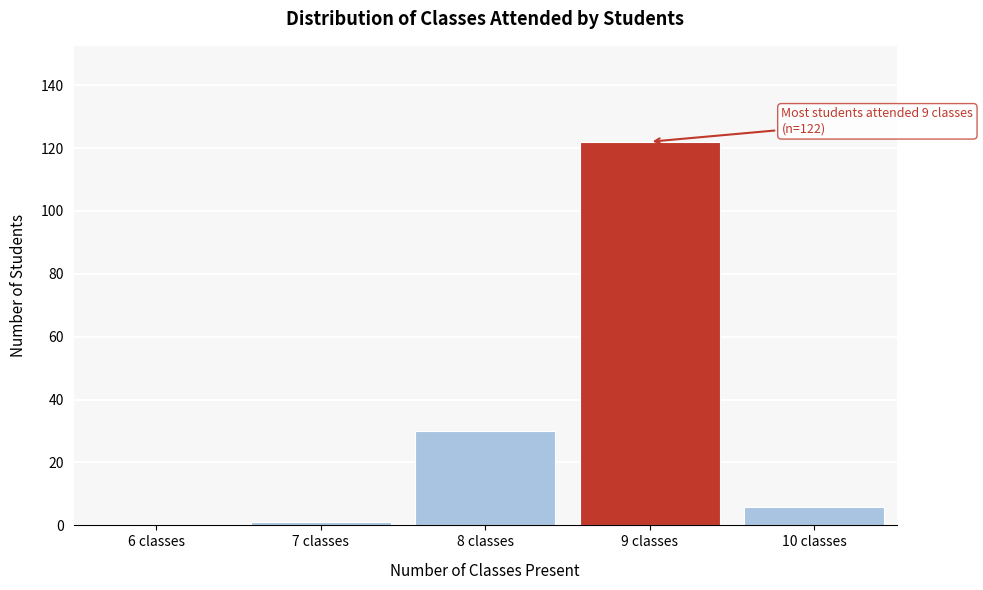

Reading left to right, extract all data points from this chart.

6 classes=0	7 classes=1	8 classes=30	9 classes=122	10 classes=6